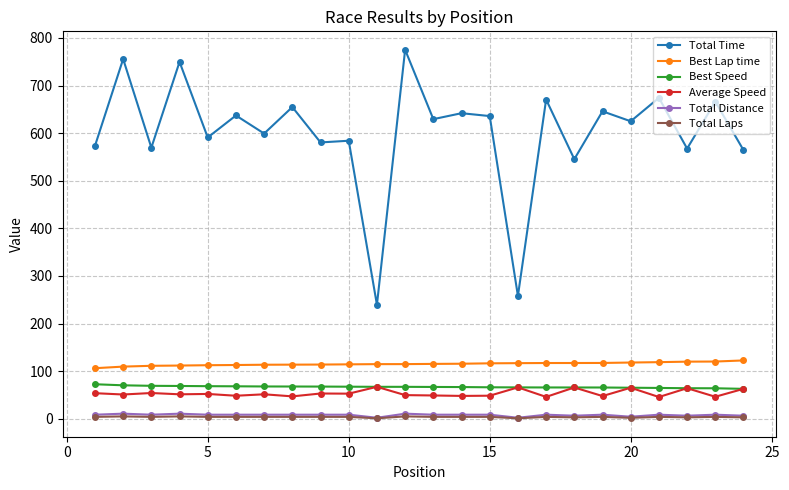

Which series has the largest range (max minus min)?

Total Time